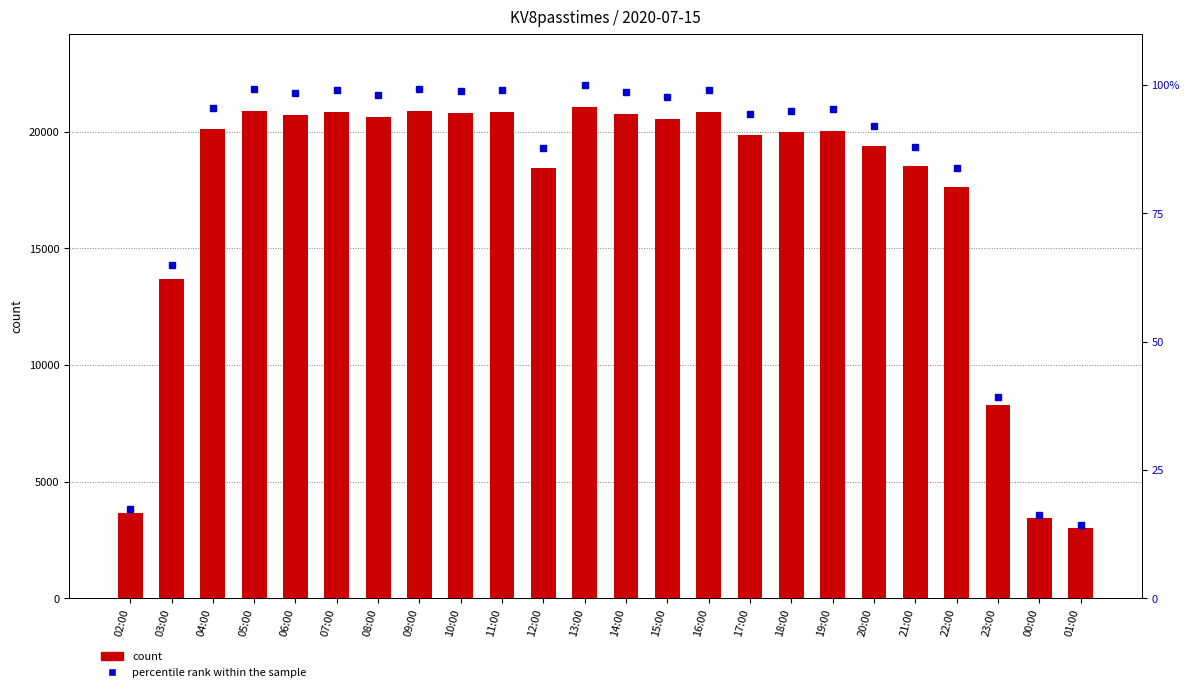

Rank the series at 13:00 from lowest to highest value.

percentile rank within the sample, count